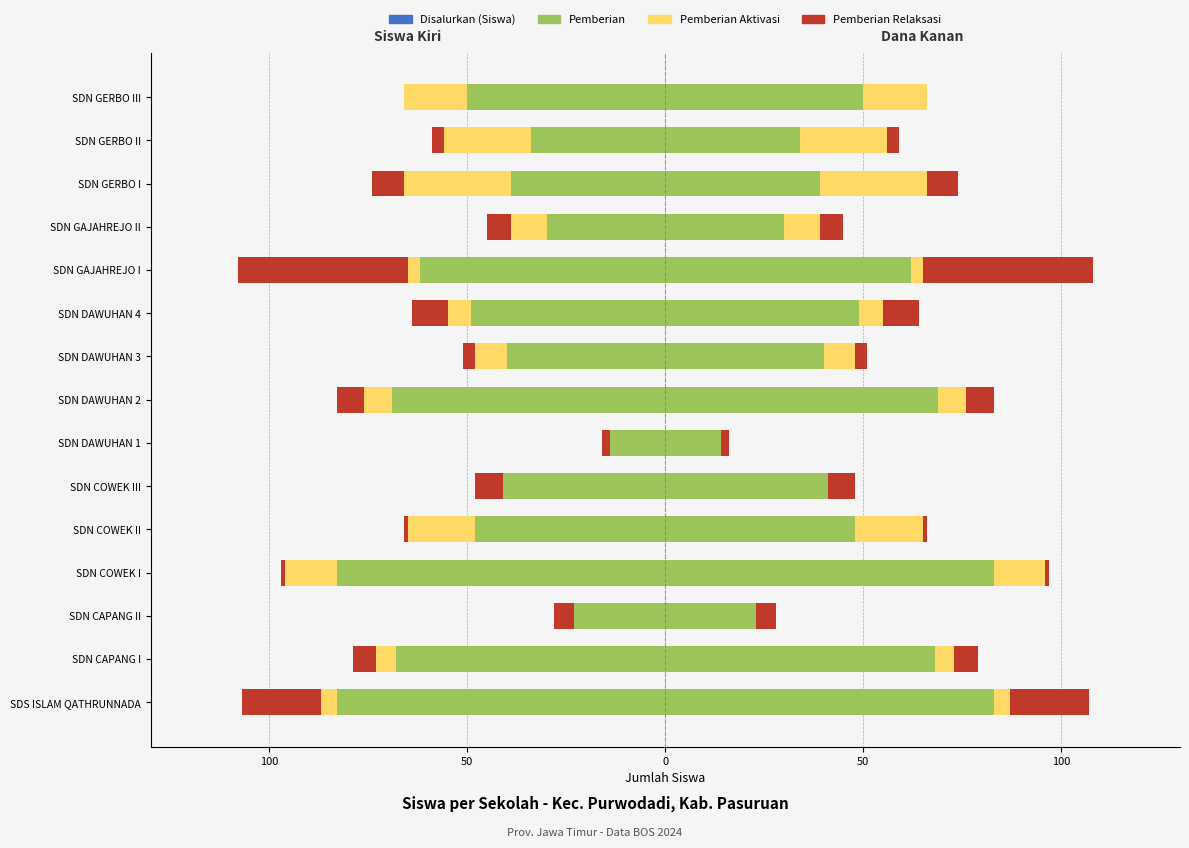

What is the lowest value of the Pemberian series?

-83.0